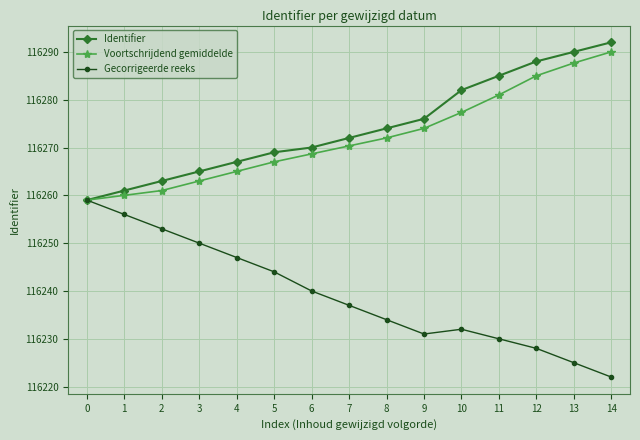

Which category has the lowest value in the Gecorrigeerde reeks series?

14